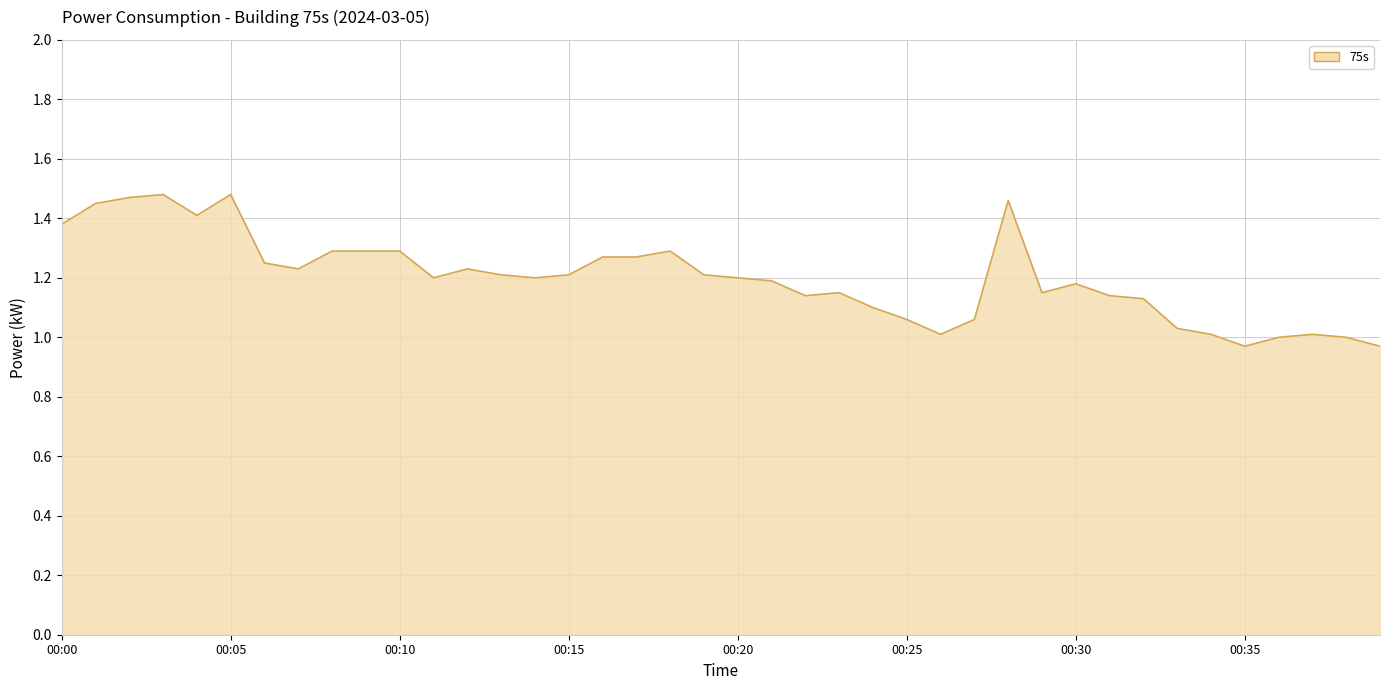

What is the difference between the maximum and minimum values?

0.5